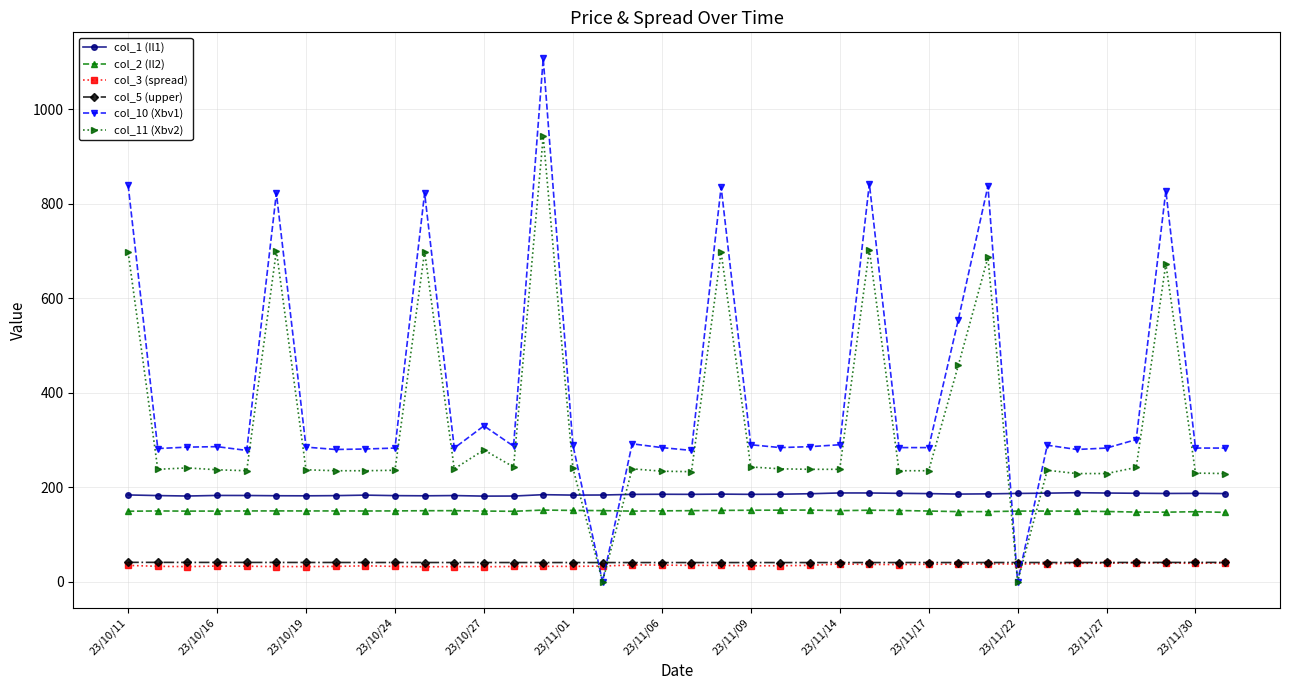

At how many categories does at least one series exceed 728?

8